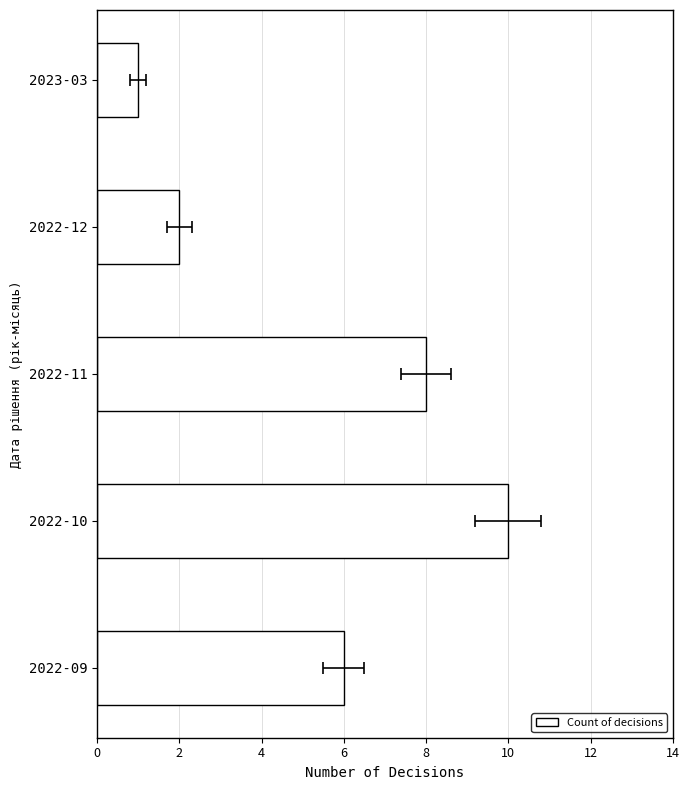

Reading left to right, what are all the values shown in this chart?

0=6	2=10	4=8	6=2	8=1